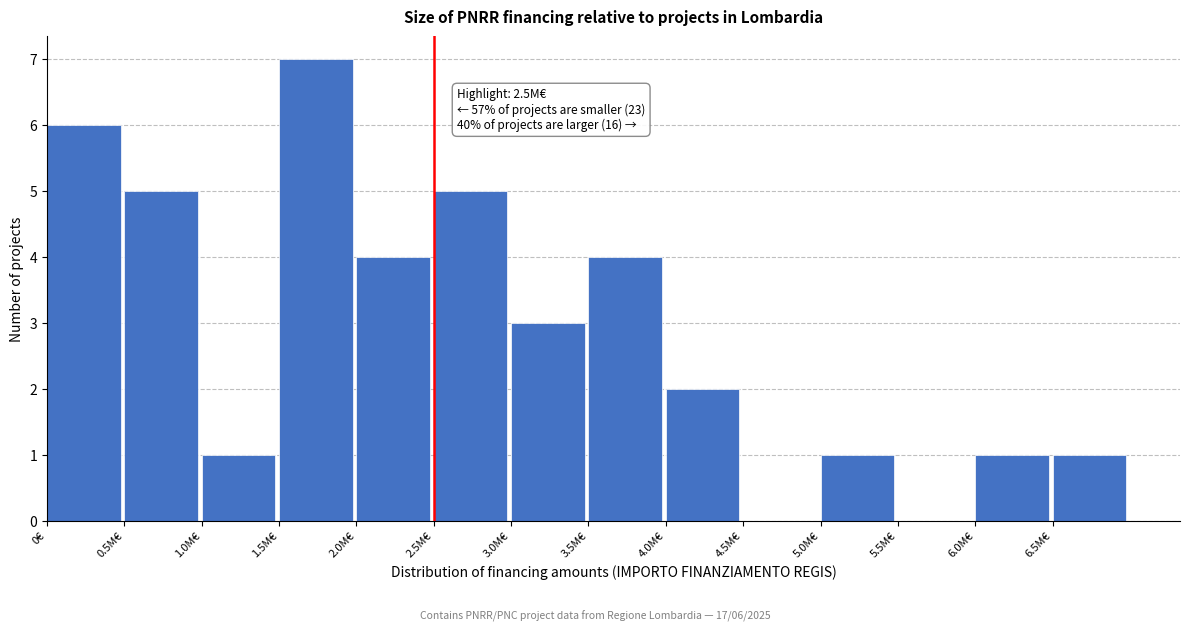

Reading left to right, what are all the values shown in this chart?

0€=6	0.5M€=5	1.0M€=1	1.5M€=7	2.0M€=4	2.5M€=5	3.0M€=3	3.5M€=4	4.0M€=2	4.5M€=0	5.0M€=1	5.5M€=0	6.0M€=1	6.5M€=1